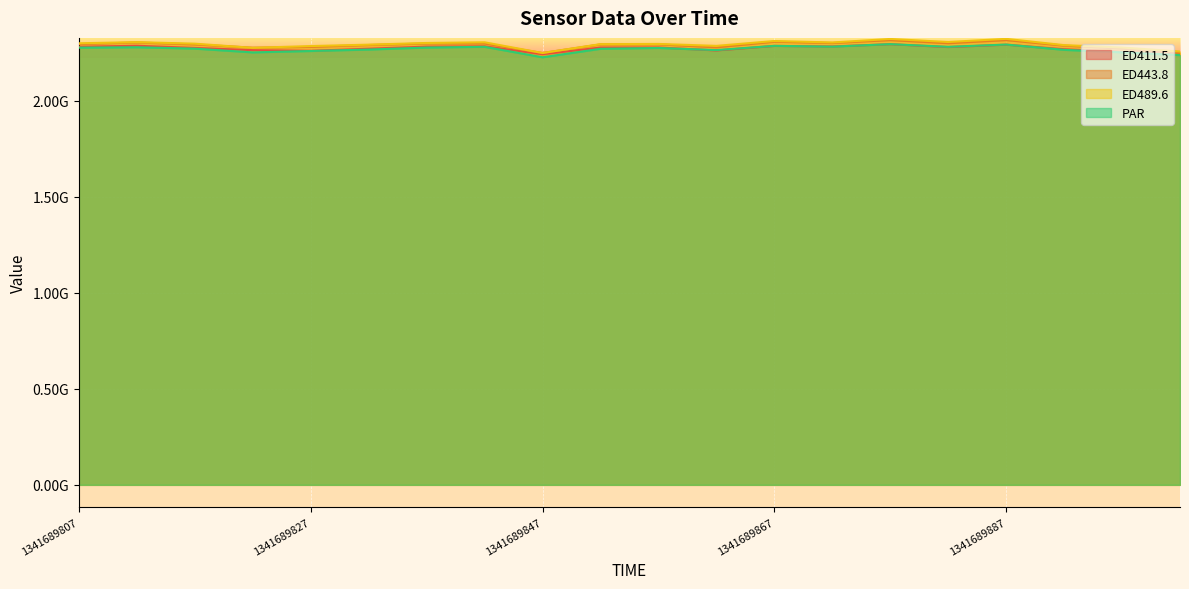

What is the value of the PAR point at the 1st from the left?

2275960201